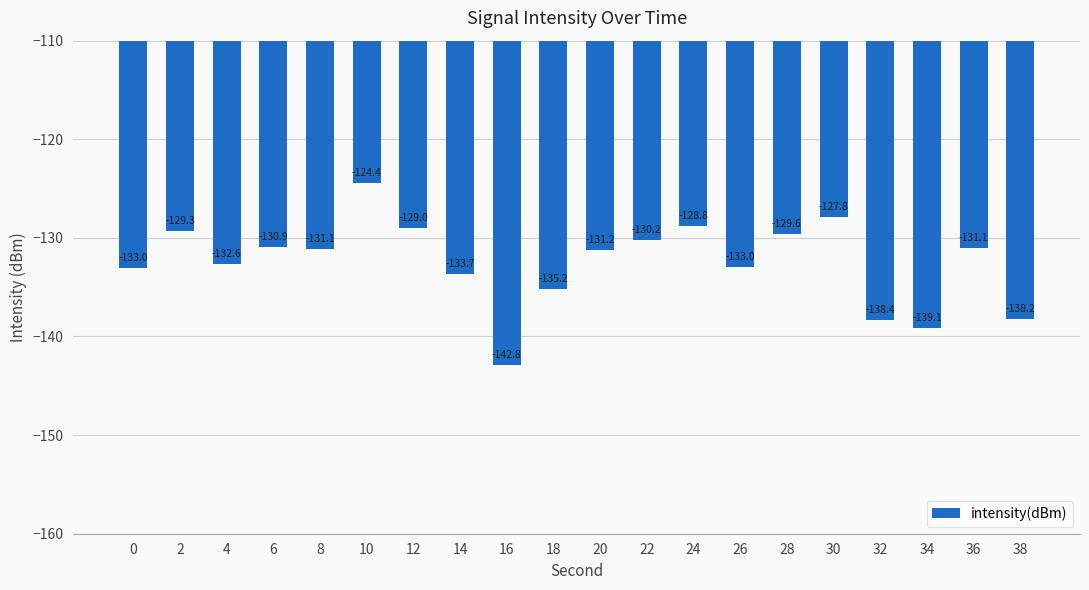

What is the value of the 15th bar from the left?

-129.6